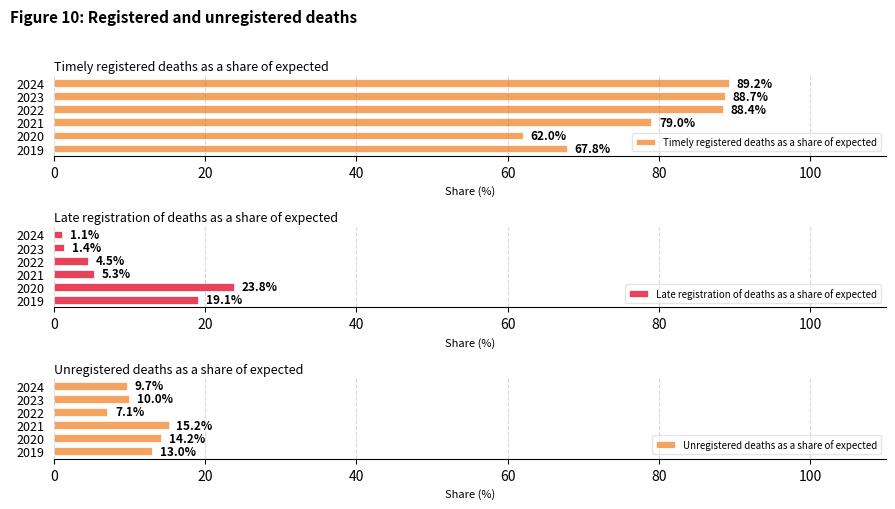

Rank the categories by Timely registered deaths as a share of expected value from highest to lowest.

2024, 2023, 2022, 2021, 2019, 2020